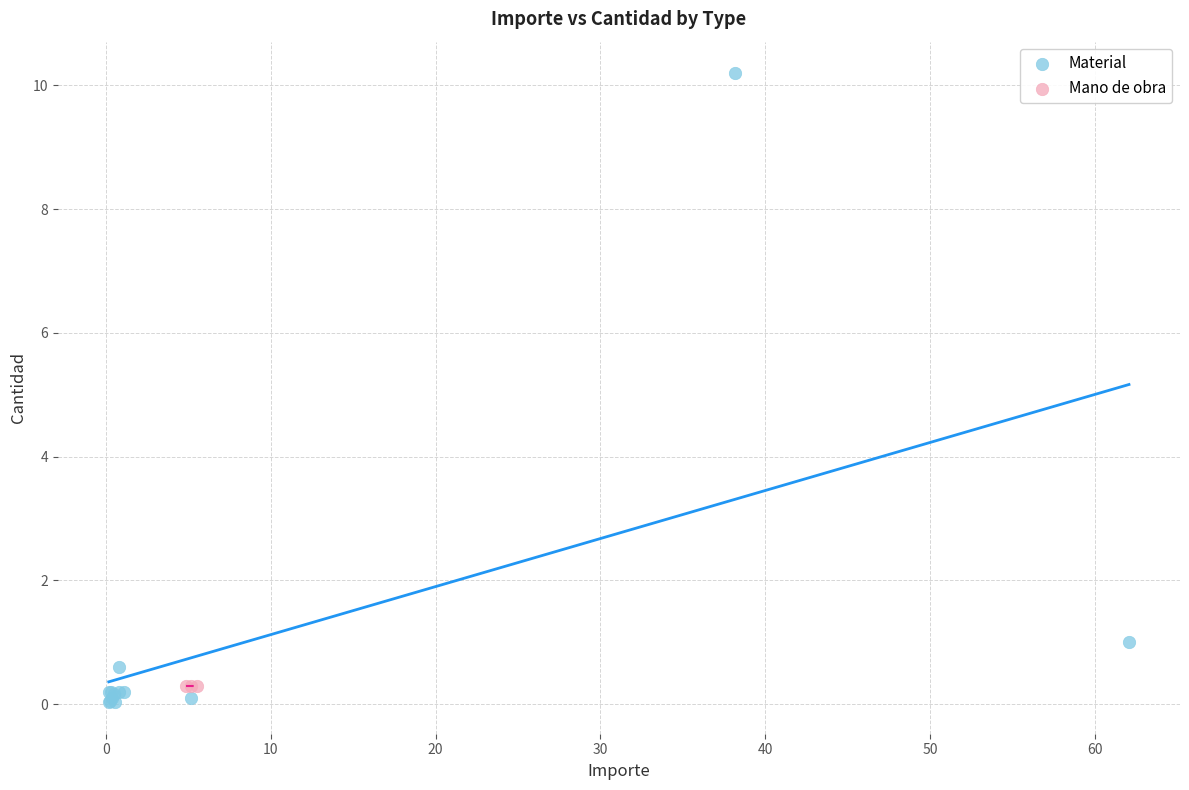

Which series reaches the maximum Y coordinate?

Material